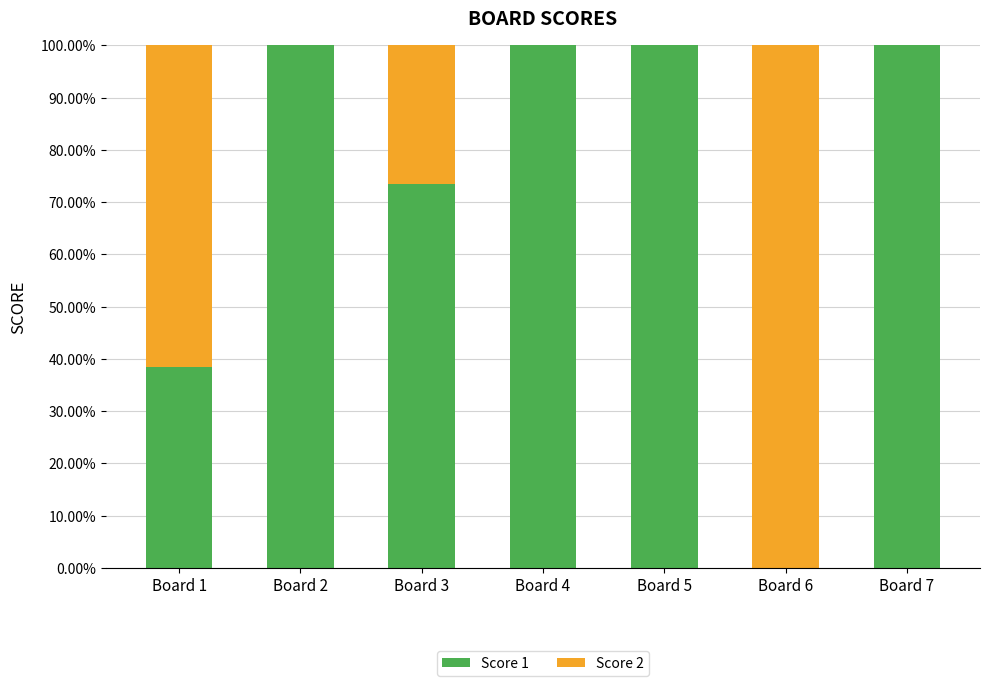

Are the bars horizontal?

No